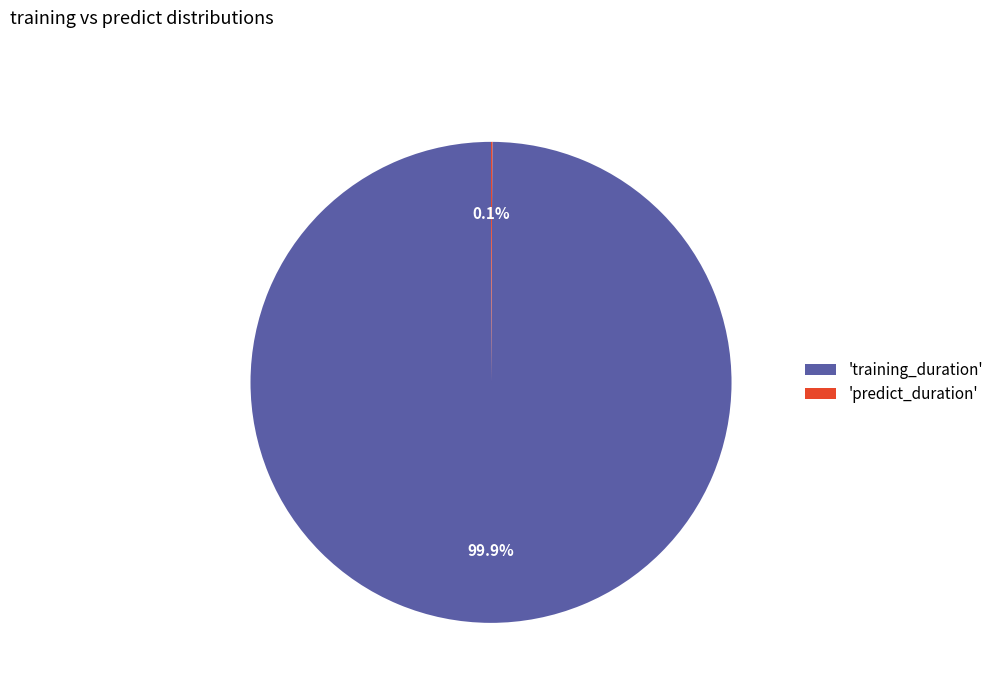

Which slice is the largest?

'training_duration'